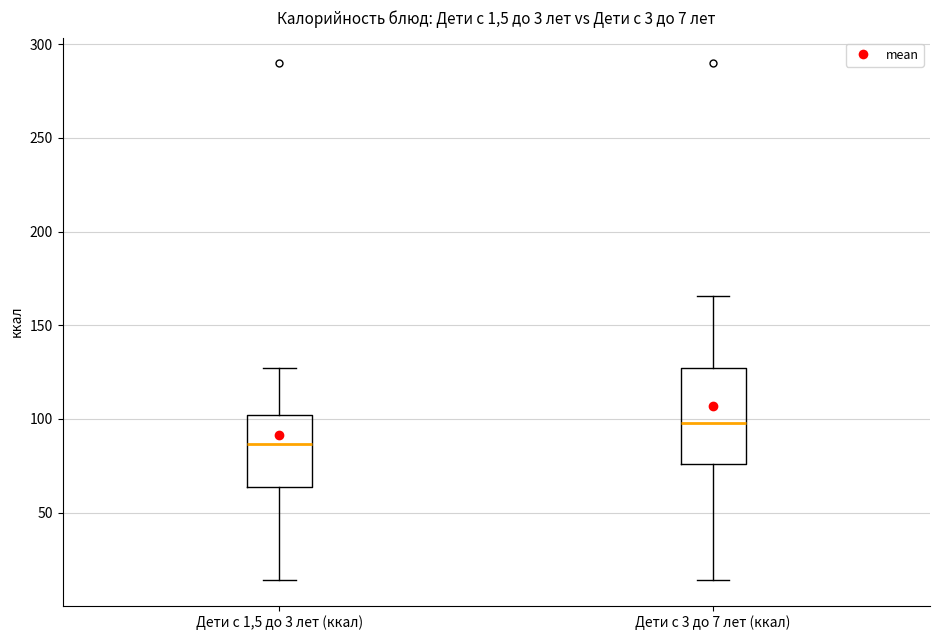

Comparing the boxes themselves (not the whiskers), which one is the tallest?

Дети с 3 до 7 лет (ккал)